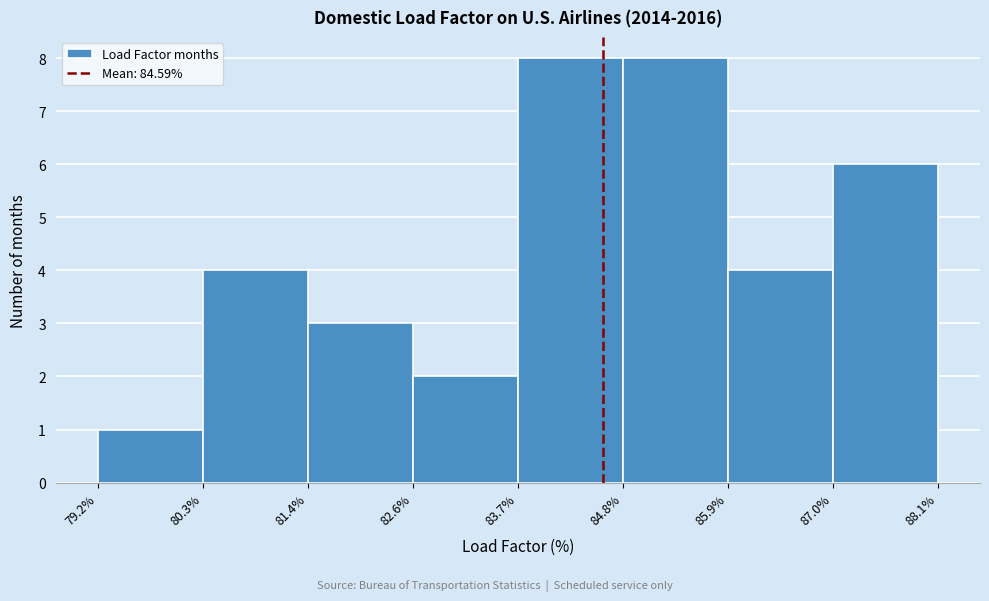

Reading left to right, list every bar in this chart as the range it spans on the x-axis followed by its height. The values are not printed on the chart, so give them approximately, as read against the axis.

79.2% to 80.3%: 1
80.3% to 81.4%: 4
81.4% to 82.6%: 3
82.6% to 83.7%: 2
83.7% to 84.8%: 8
84.8% to 85.9%: 8
85.9% to 87.0%: 4
87.0% to 88.1%: 6